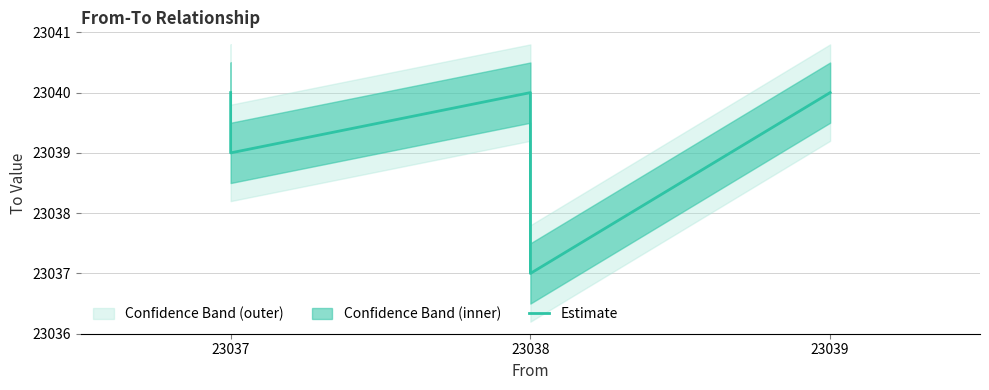

What is the minimum value shown in the chart?

23037